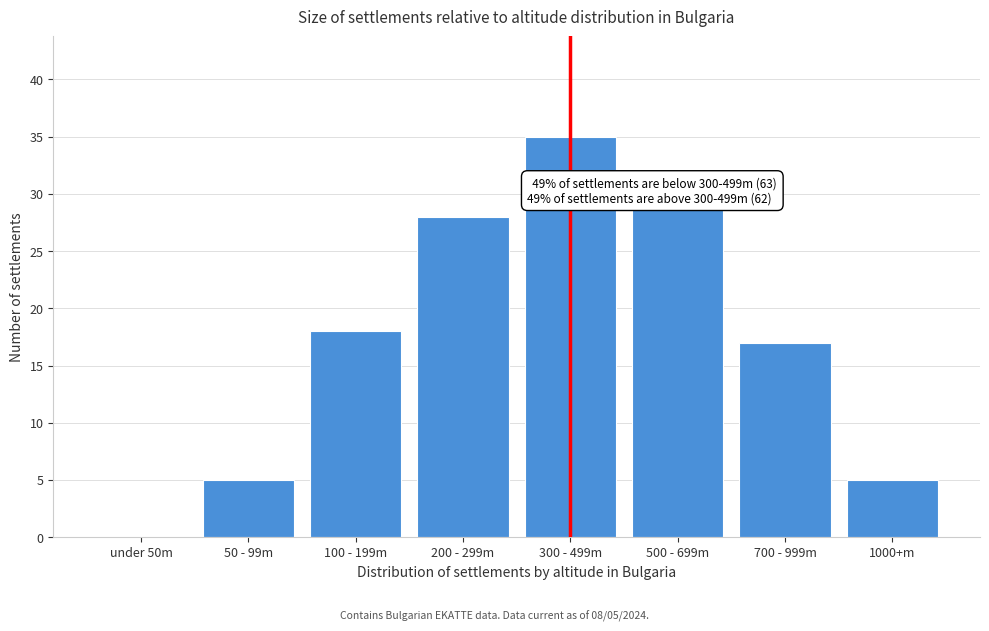

Reading left to right, what are all the values shown in this chart?

under 50m=0	50 - 99m=5	100 - 199m=18	200 - 299m=28	300 - 499m=35	500 - 699m=29	700 - 999m=17	1000+m=5